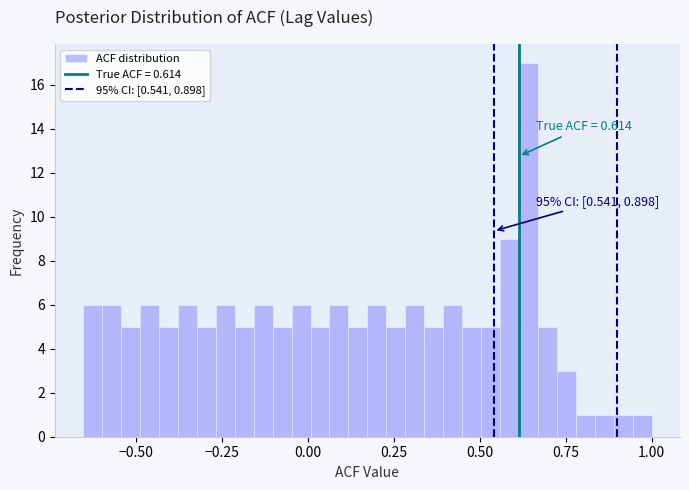

Around what value on the x-axis is the tallest bar? Give the approximate position of its centre, as read against the axis.

0.65